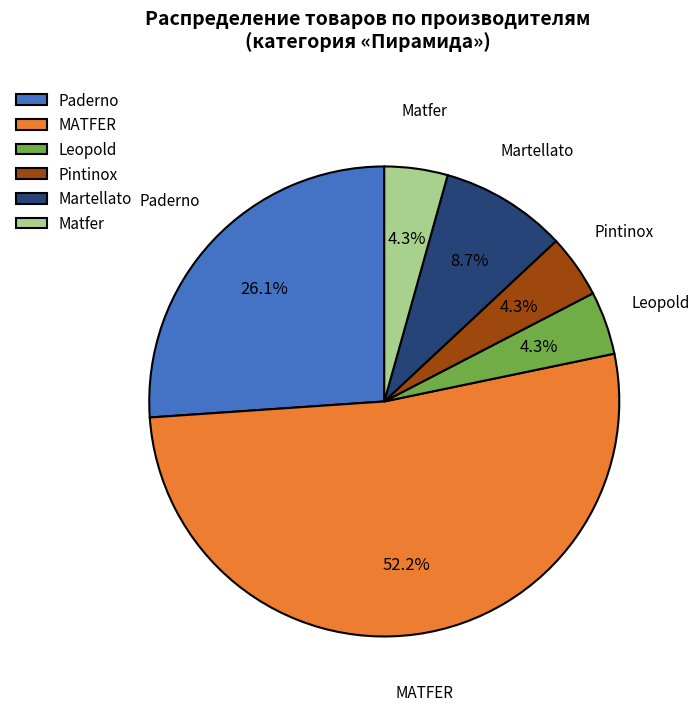

To the nearest percent, what is the difference between the largest and smallest slice percentages?

48%